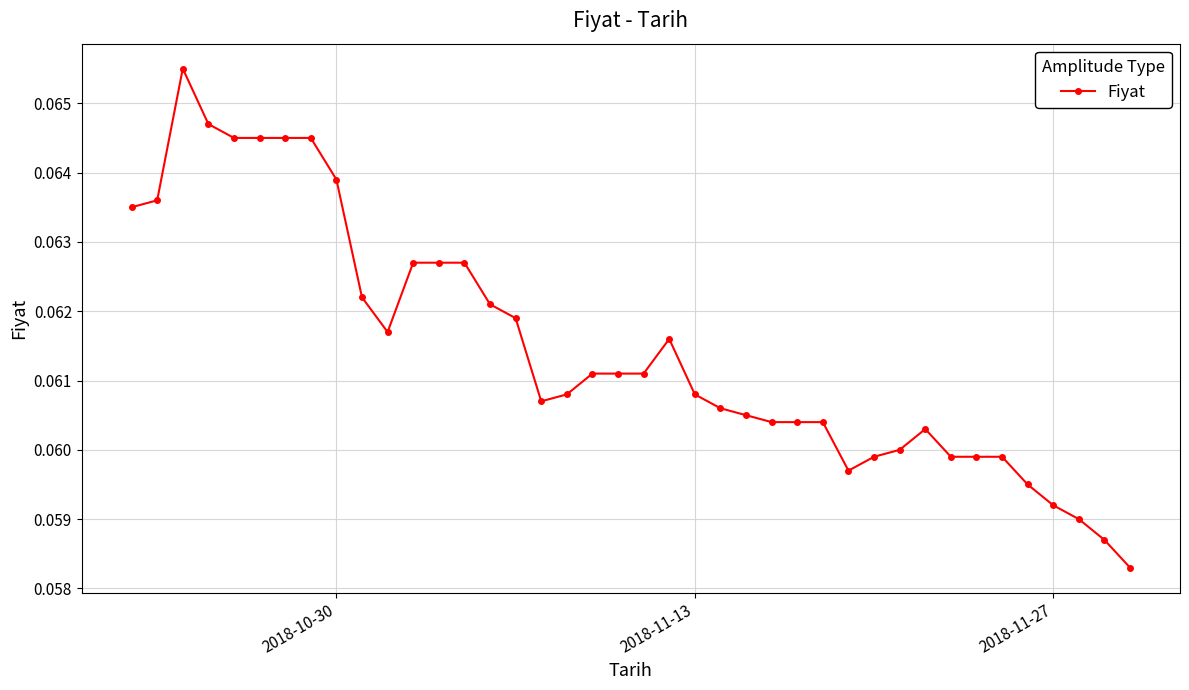

Count the values in the range 0 to 1.

40